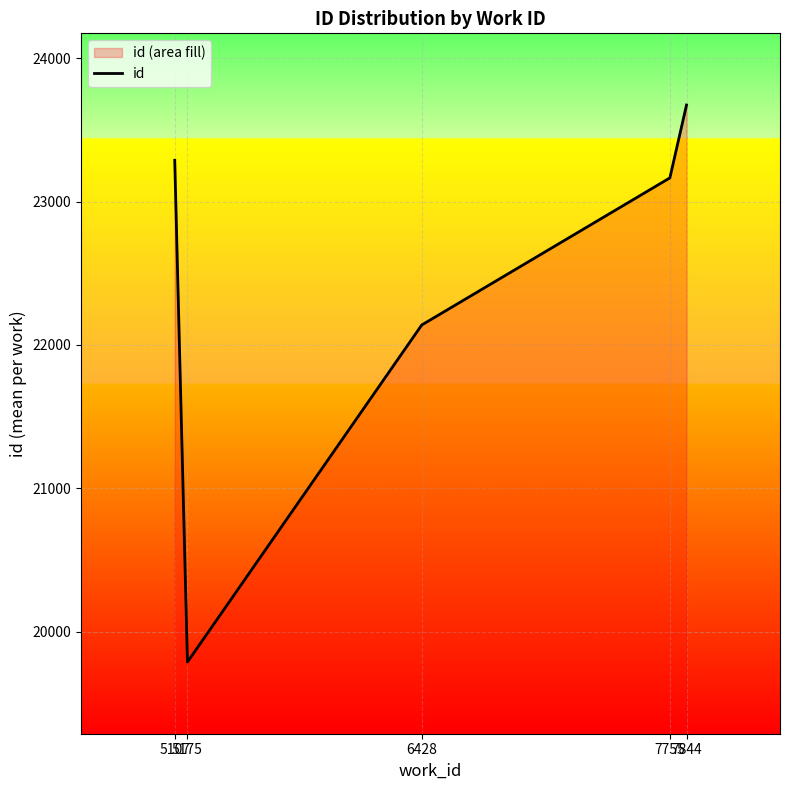

List the labels in order of value, smallest first.

5175, 6428, 7755, 5107, 7844